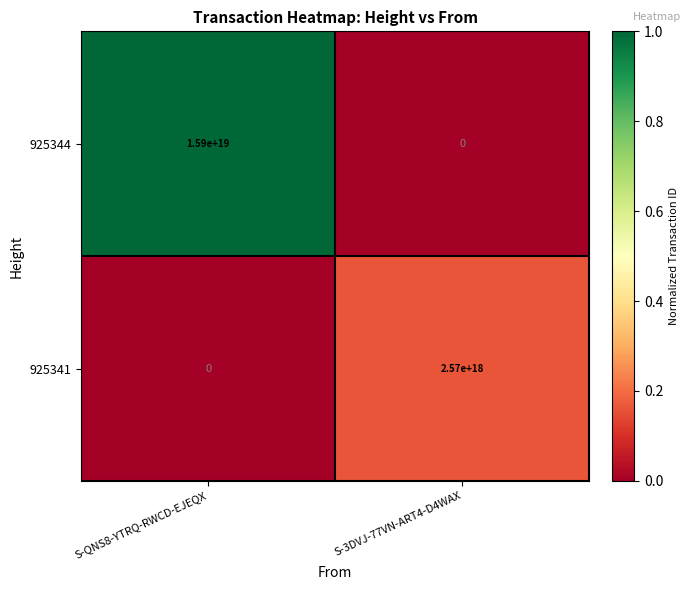

At which category is the sum across all series the highest?

S-QNS8-YTRQ-RWCD-EJEQX